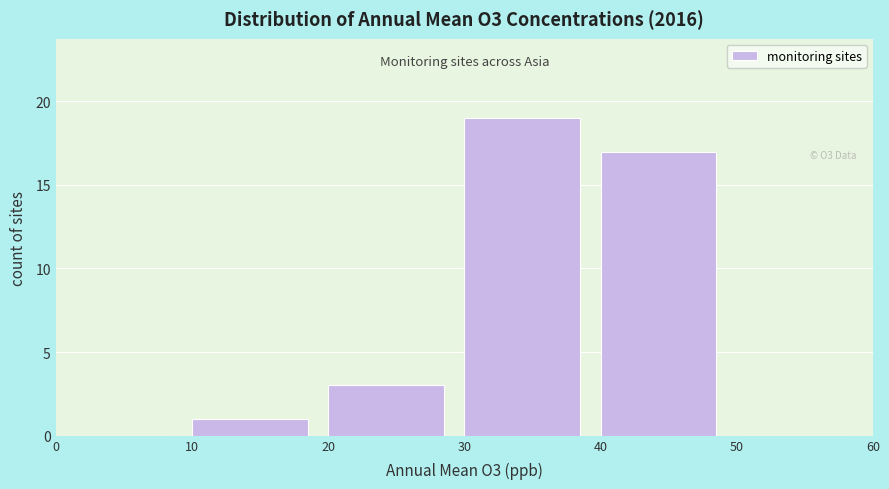

Over which range of the x-axis is the bar tallest?

30 to 40